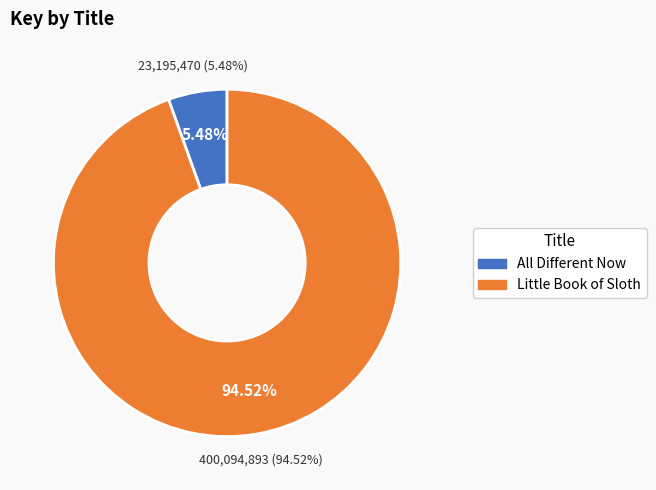

True or false: All Different Now accounts for 1% of the total.

False